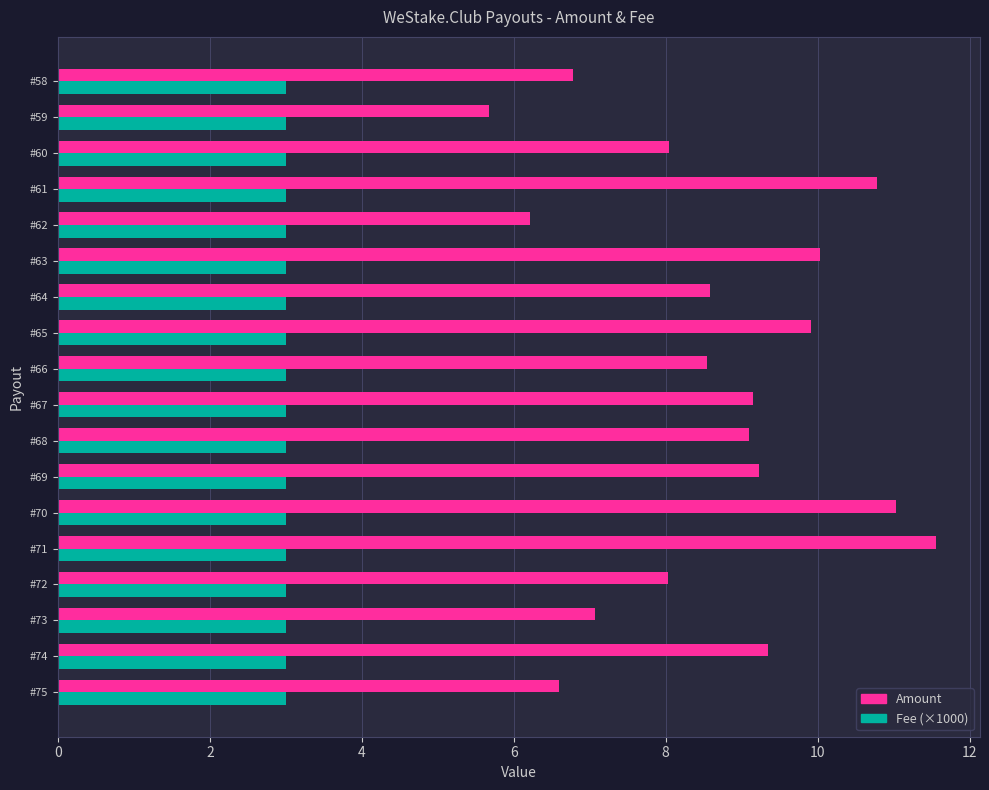

The Amount series shows 11.0 at #70. True or false?

True